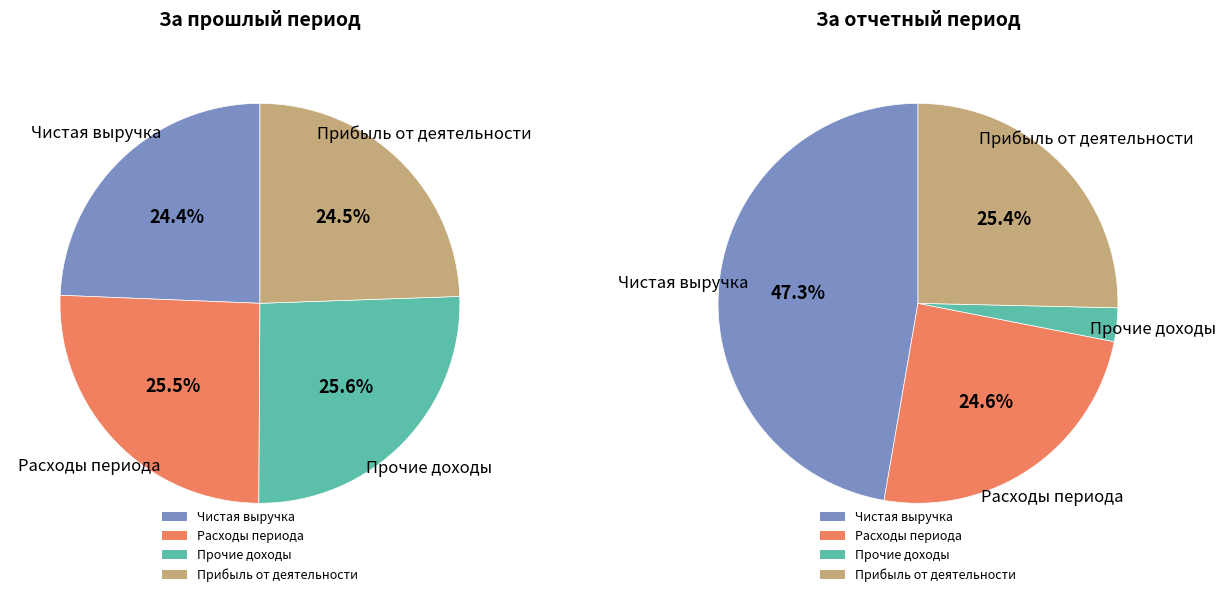

How many slices are in this pie chart?

4